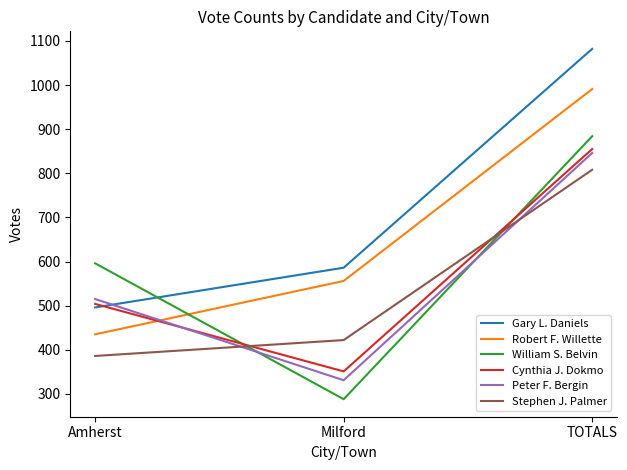

Rank the series by their maximum value, from lowest to highest.

Stephen J. Palmer, Peter F. Bergin, Cynthia J. Dokmo, William S. Belvin, Robert F. Willette, Gary L. Daniels